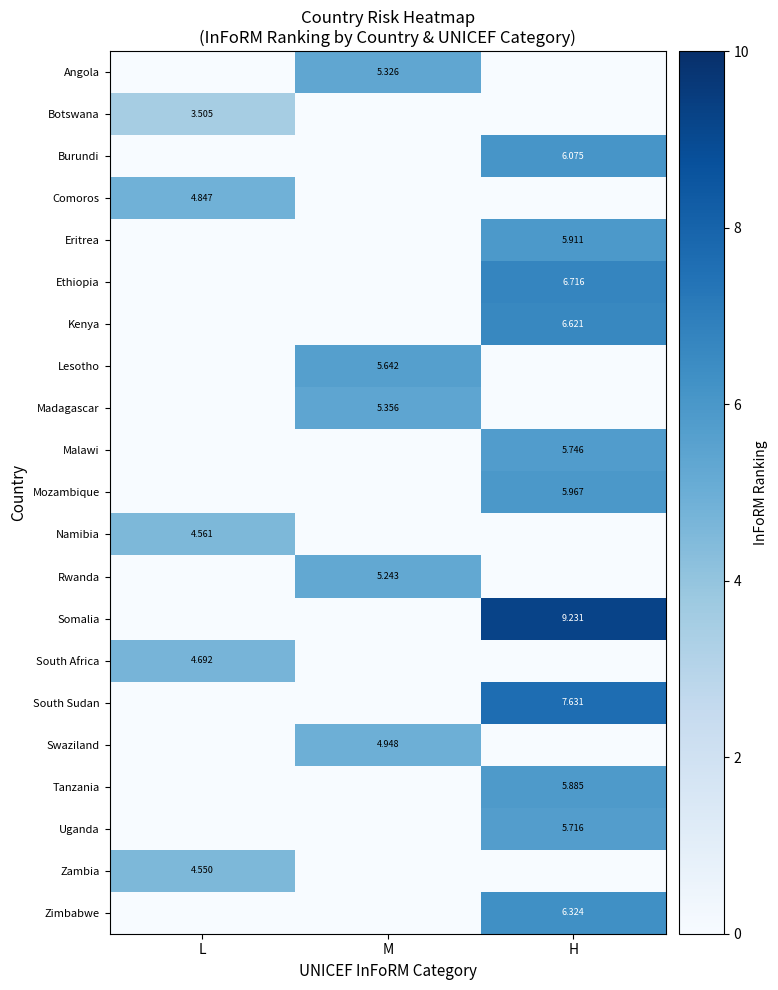

At which category is the sum across all series the highest?

H